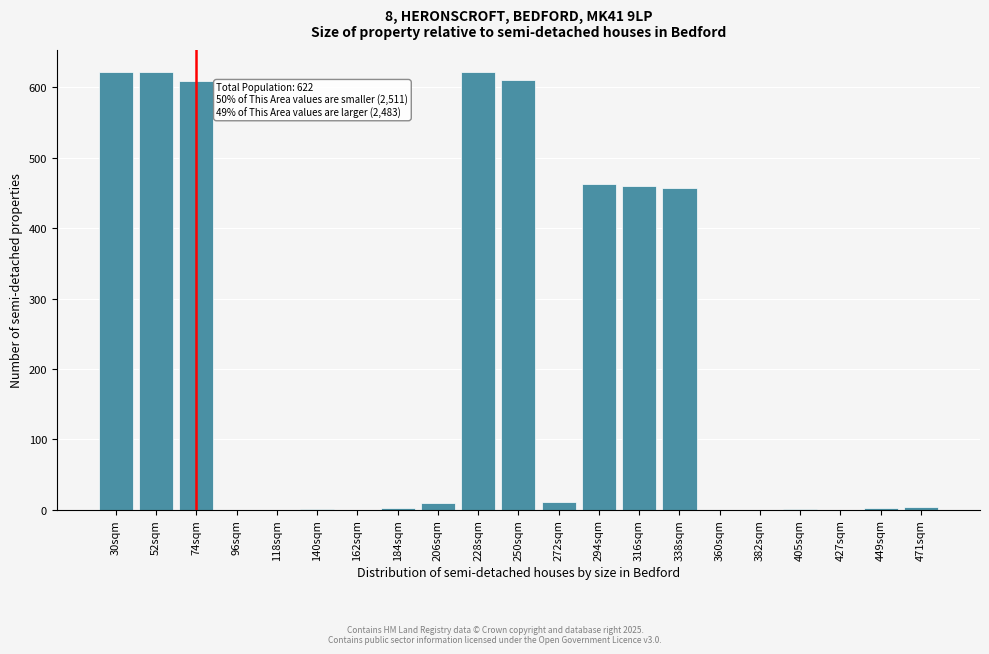

What is the sum of all values?

4496